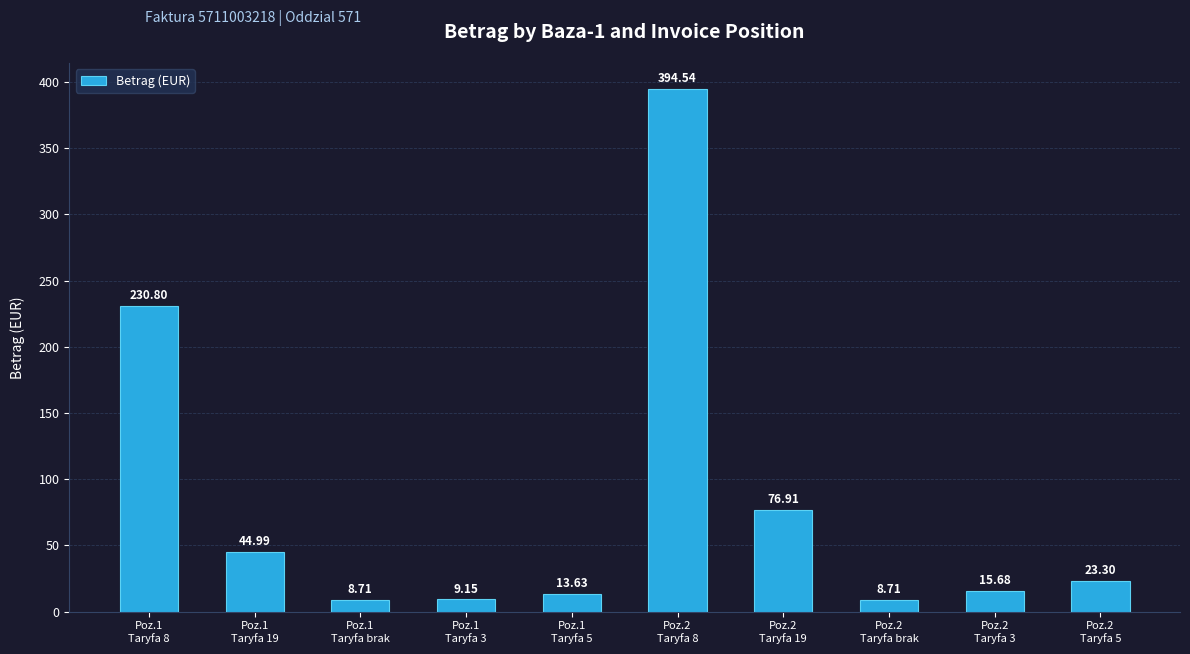

Where does the data first go above 23?

Poz.1
Taryfa 8